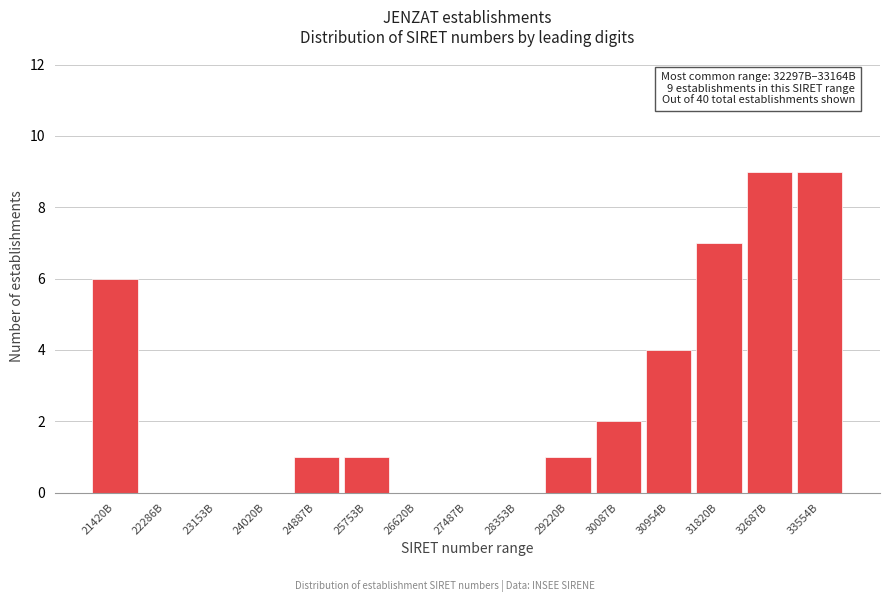

Reading right to left, transcribe all the data shown in this chart.

33554B=9	32687B=9	31820B=7	30954B=4	30087B=2	29220B=1	28353B=0	27487B=0	26620B=0	25753B=1	24887B=1	24020B=0	23153B=0	22286B=0	21420B=6